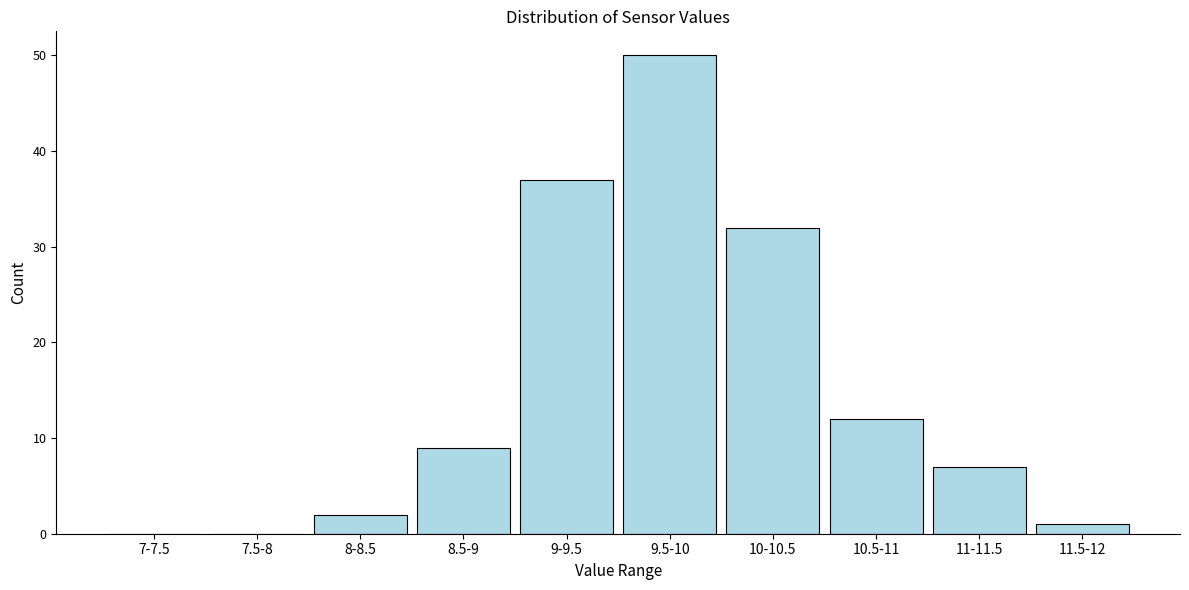

Reading right to left, extract all data points from this chart.

11.5-12=1	11-11.5=7	10.5-11=12	10-10.5=32	9.5-10=50	9-9.5=37	8.5-9=9	8-8.5=2	7.5-8=0	7-7.5=0